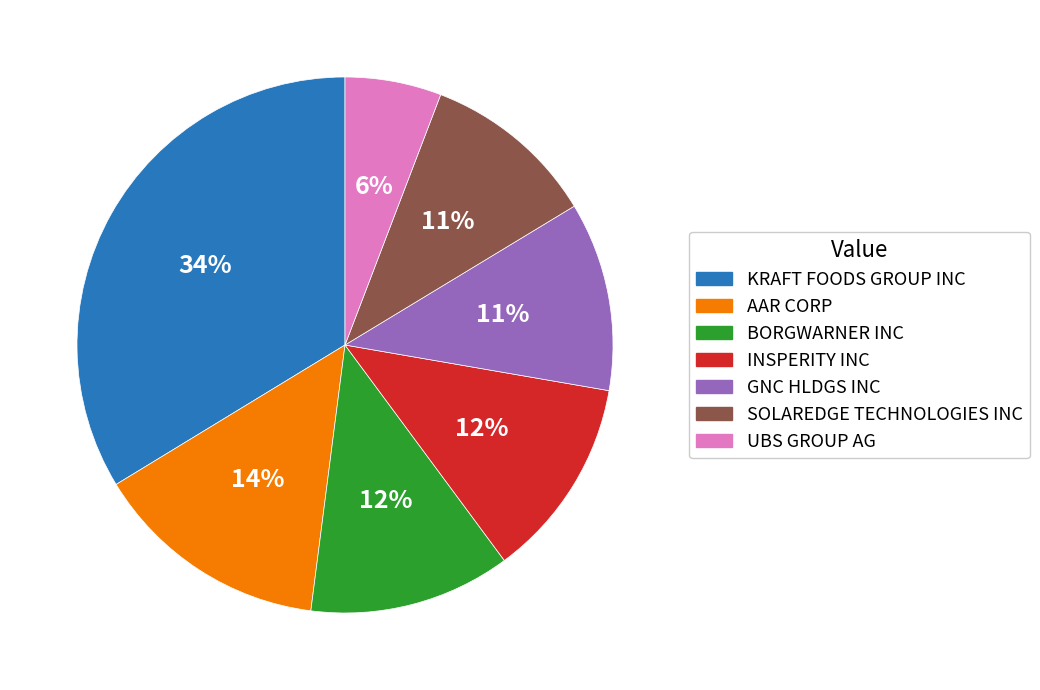

Does AAR CORP account for over 50% of the chart?

No